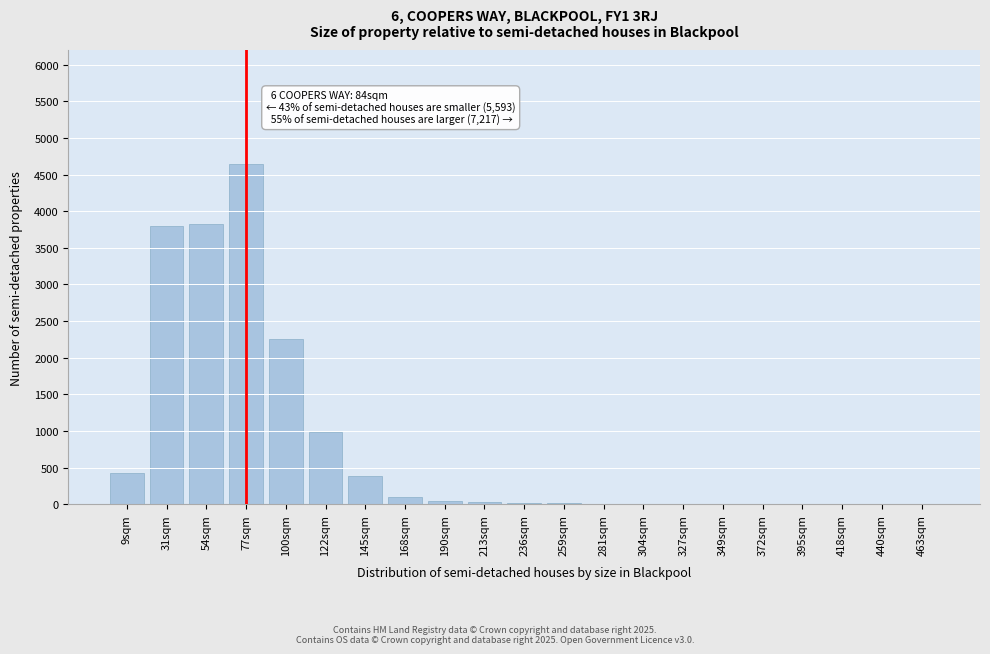

True or false: the data shows 9 at 281sqm.

True